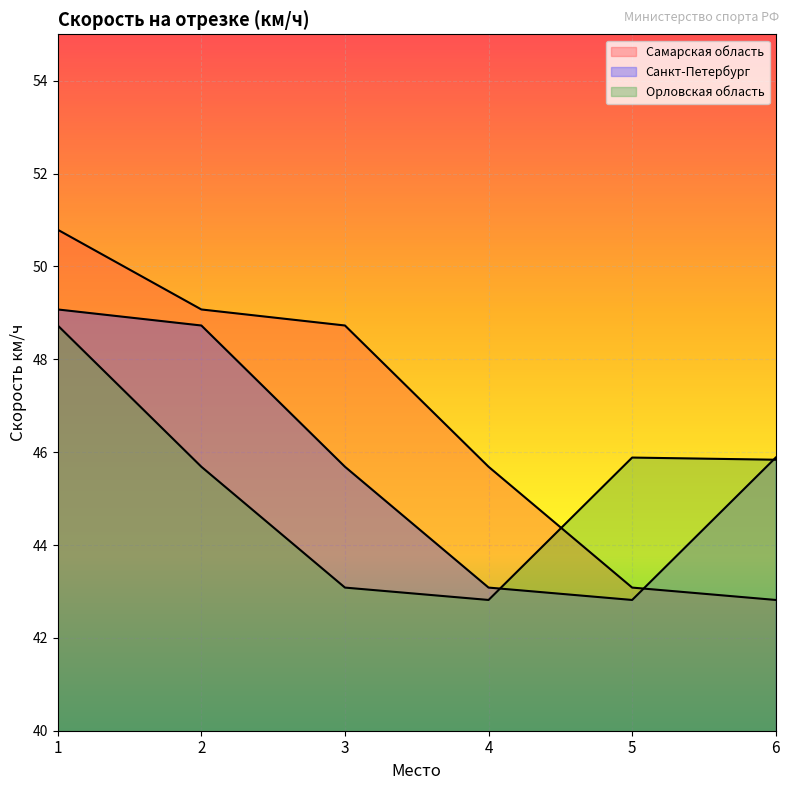

True or false: Орловская область and Санкт-Петербург intersect in this chart.

True